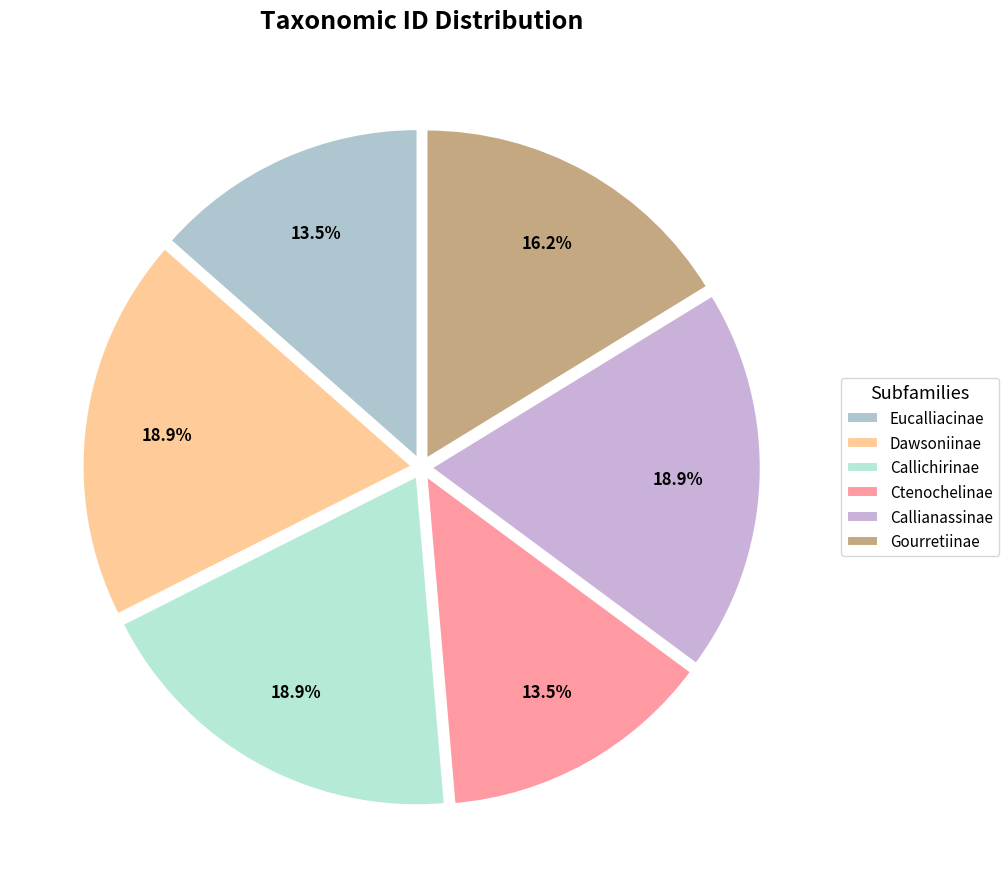

Count the number of slices in the pie.

6